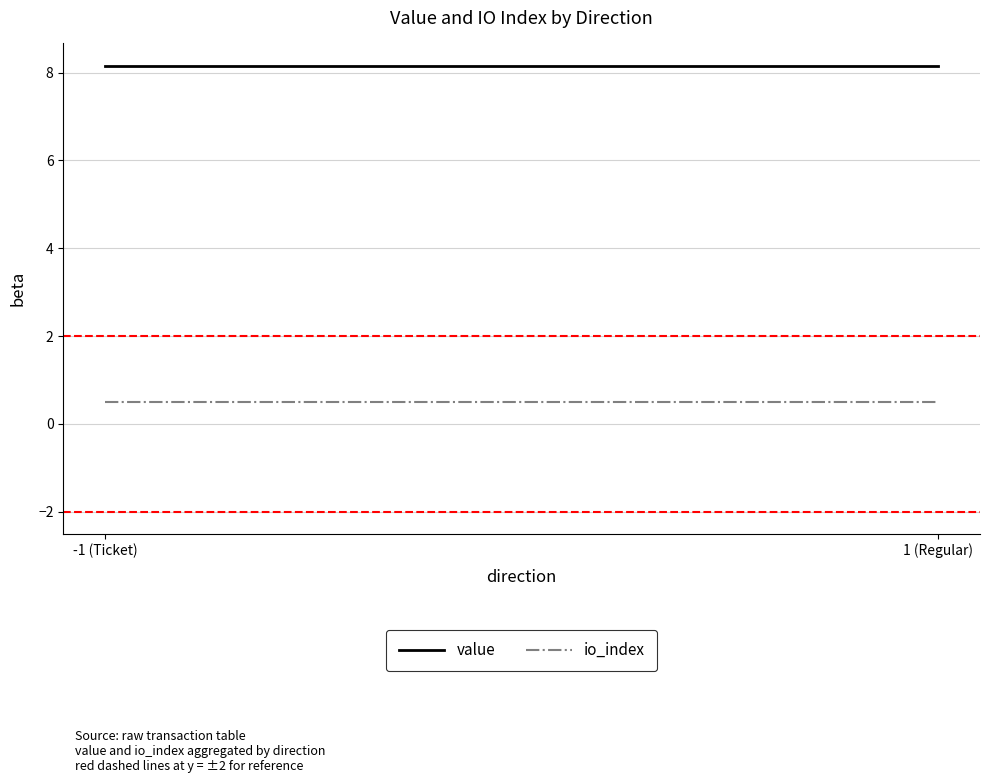

What is the label of the 1st point from the left?

-1 (Ticket)